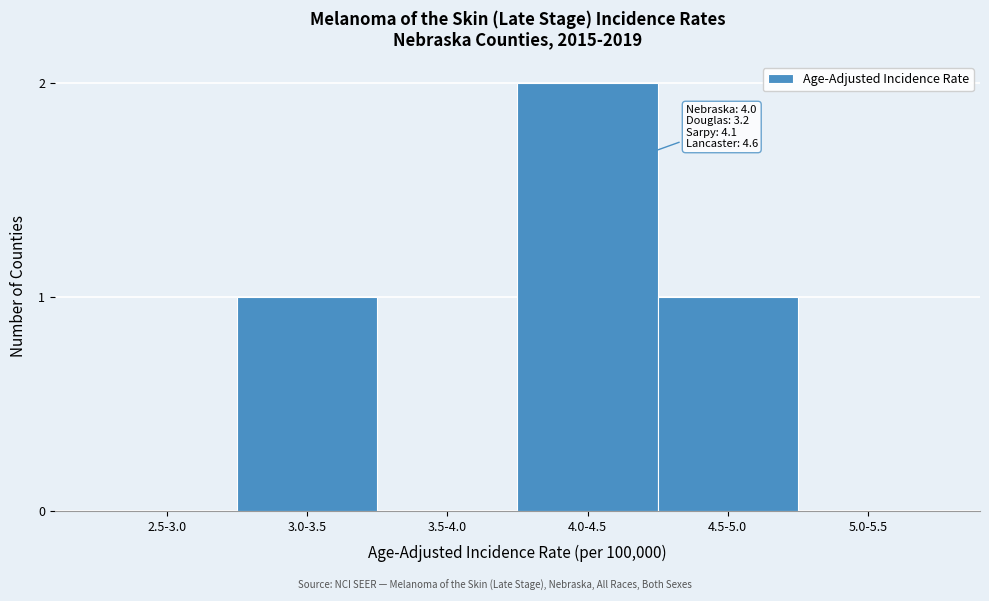

Reading right to left, extract all data points from this chart.

5.0-5.5=0	4.5-5.0=1	4.0-4.5=2	3.5-4.0=0	3.0-3.5=1	2.5-3.0=0